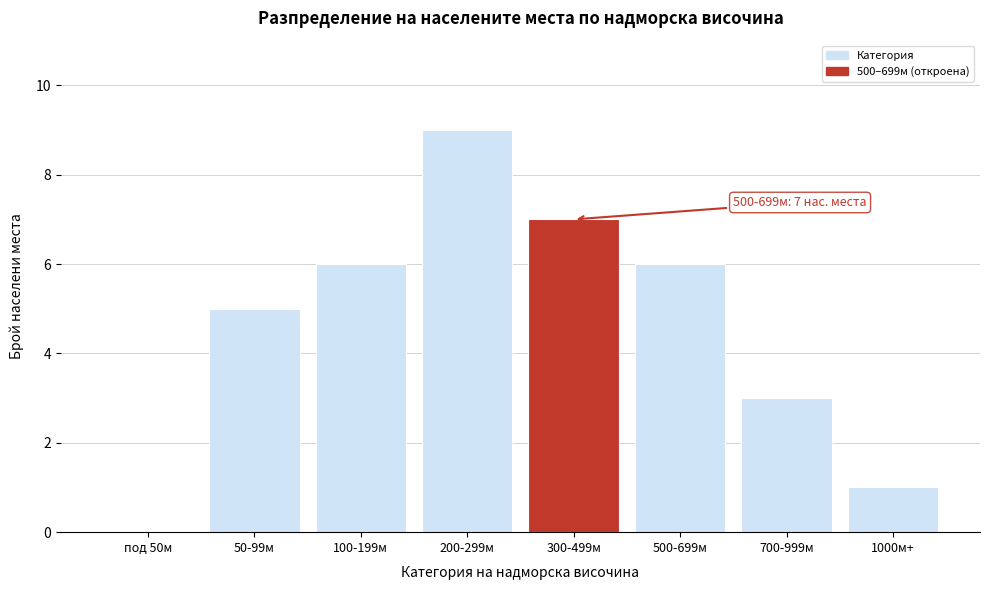

Read the value at 500-699м.

6